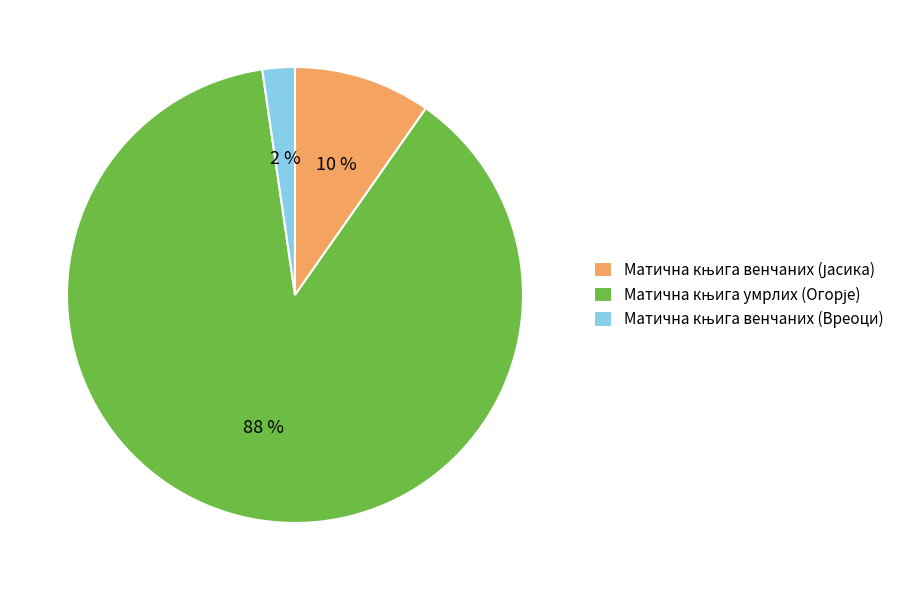

To the nearest percent, what is the difference between the largest and smallest slice percentages?

86%